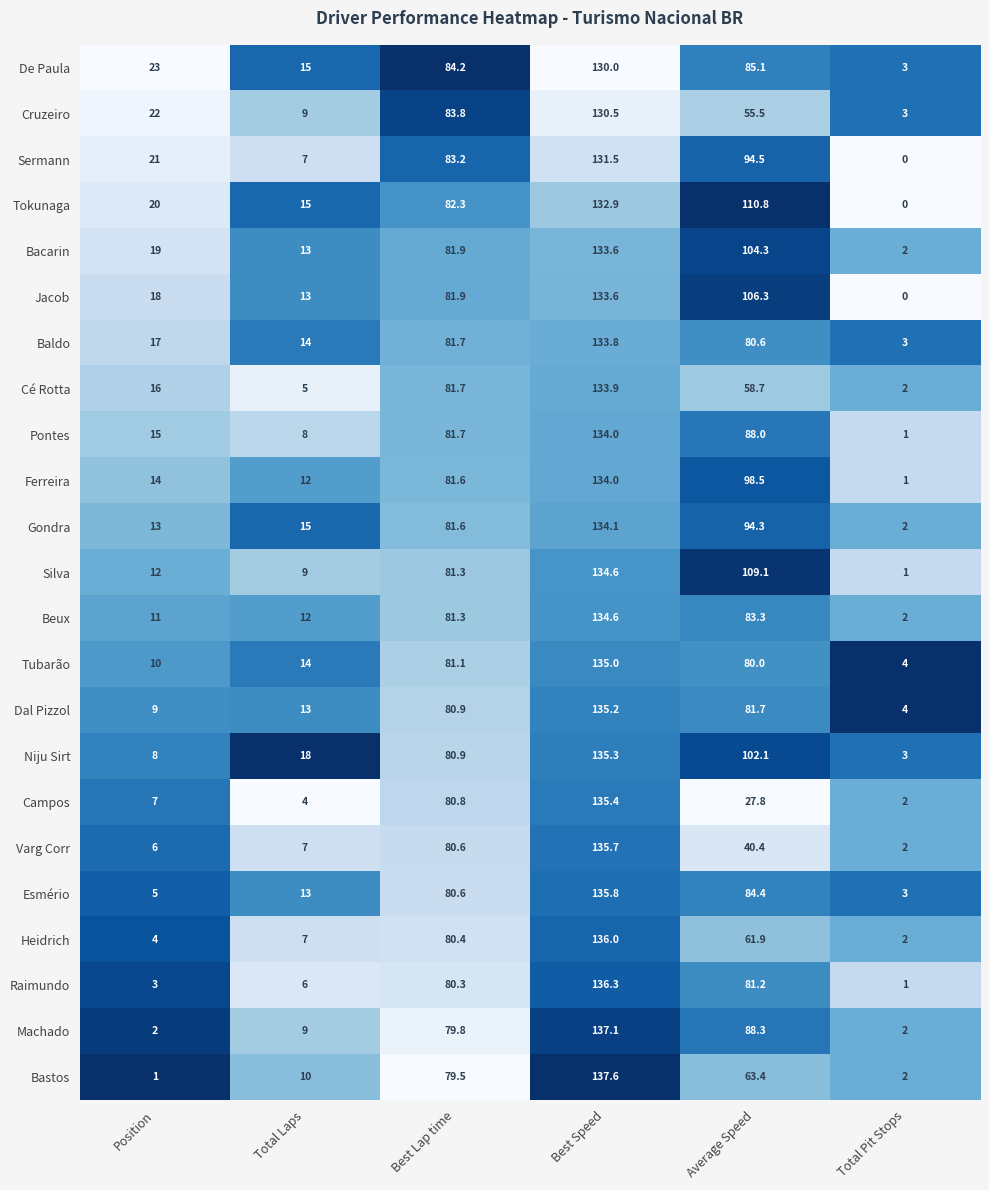

Is the value of Raimundo at Position greater than the value of Pontes at Best Speed?

No